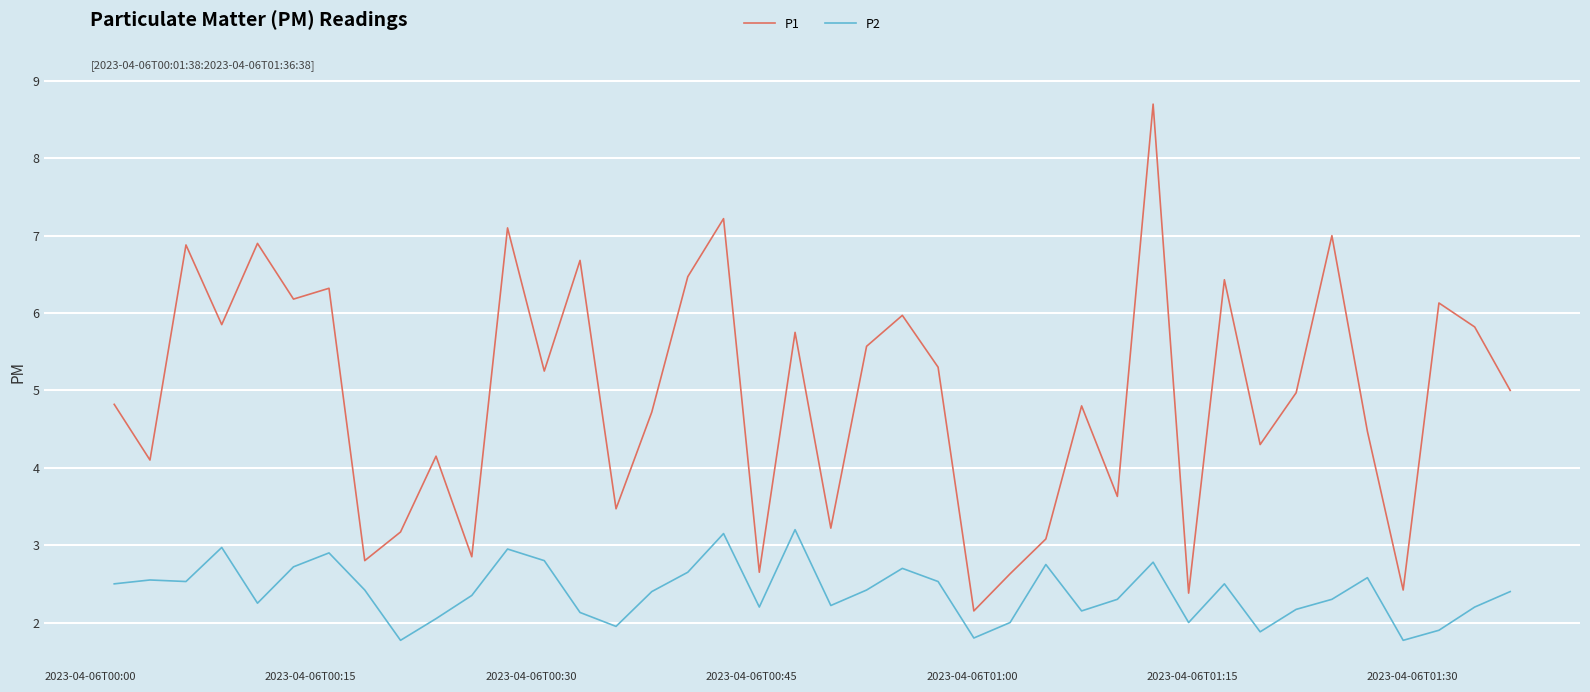

Does the chart have visible grid lines?

Yes